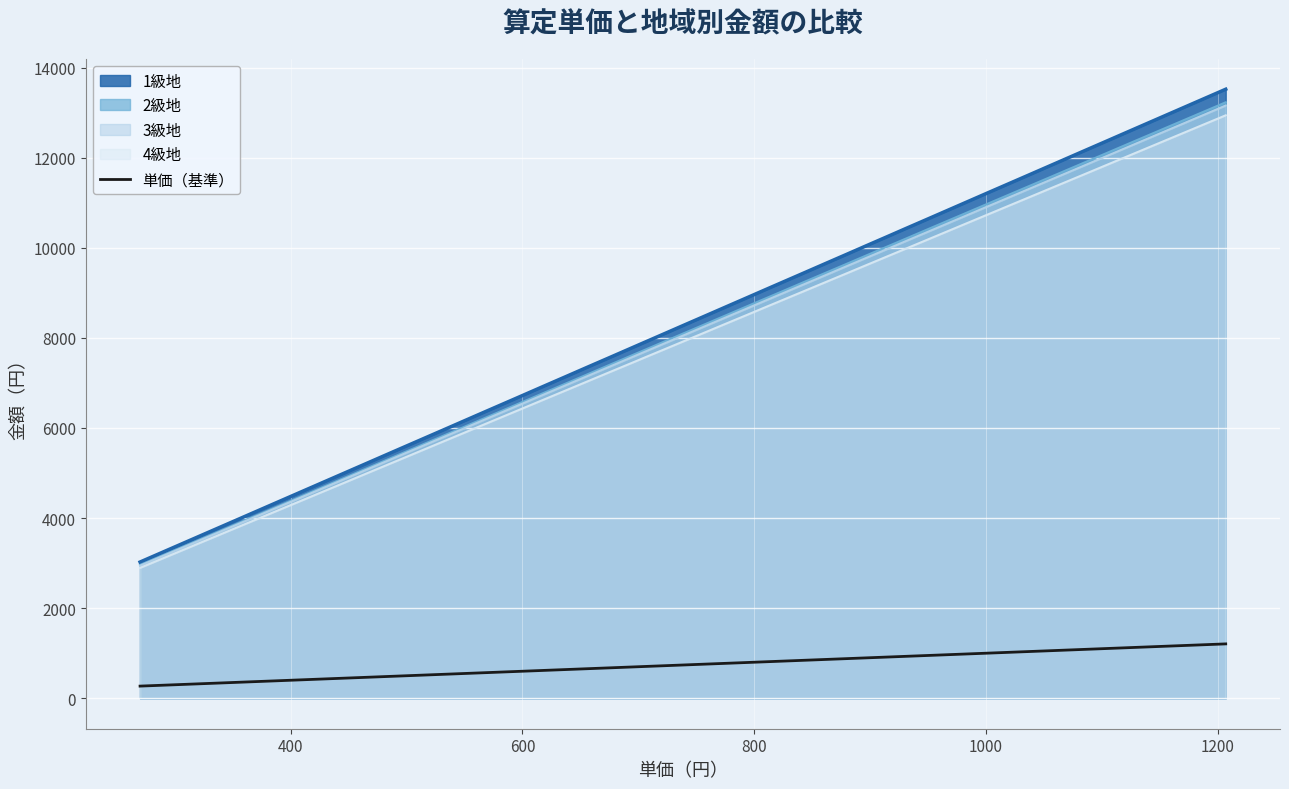

Which series has the largest range (max minus min)?

1級地